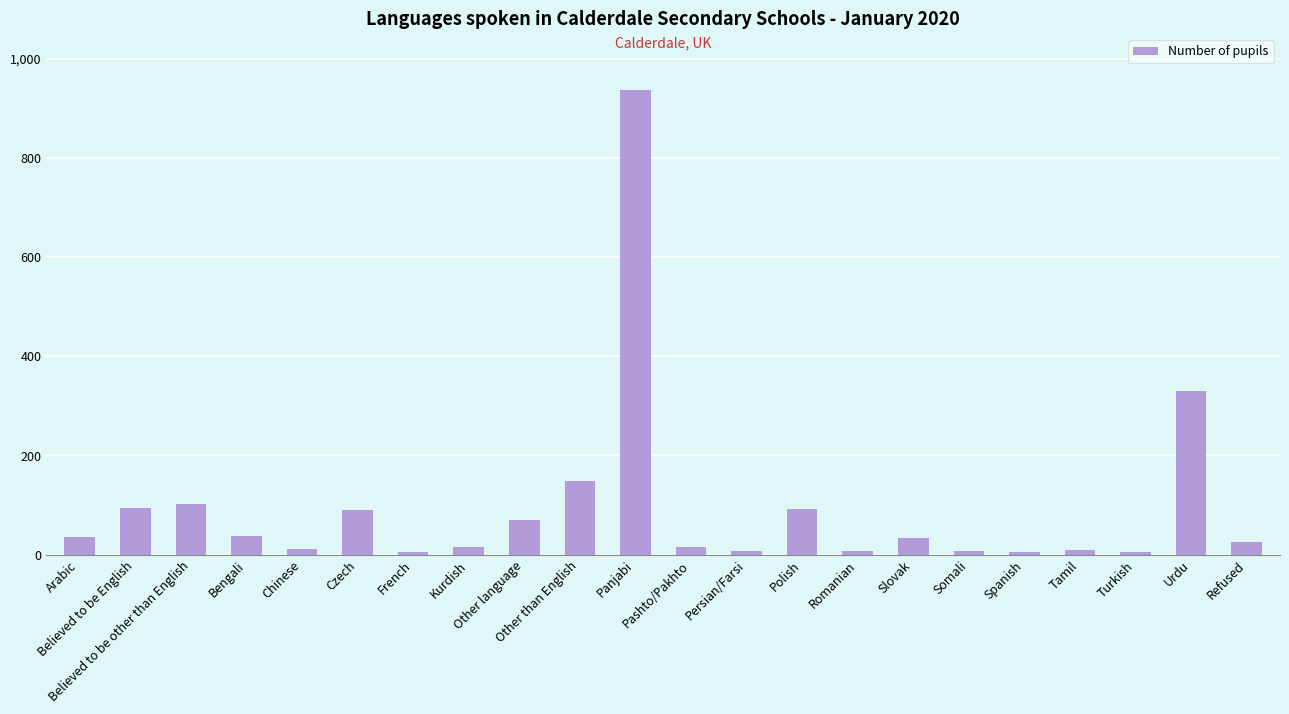

Read the value at Spanish.

6